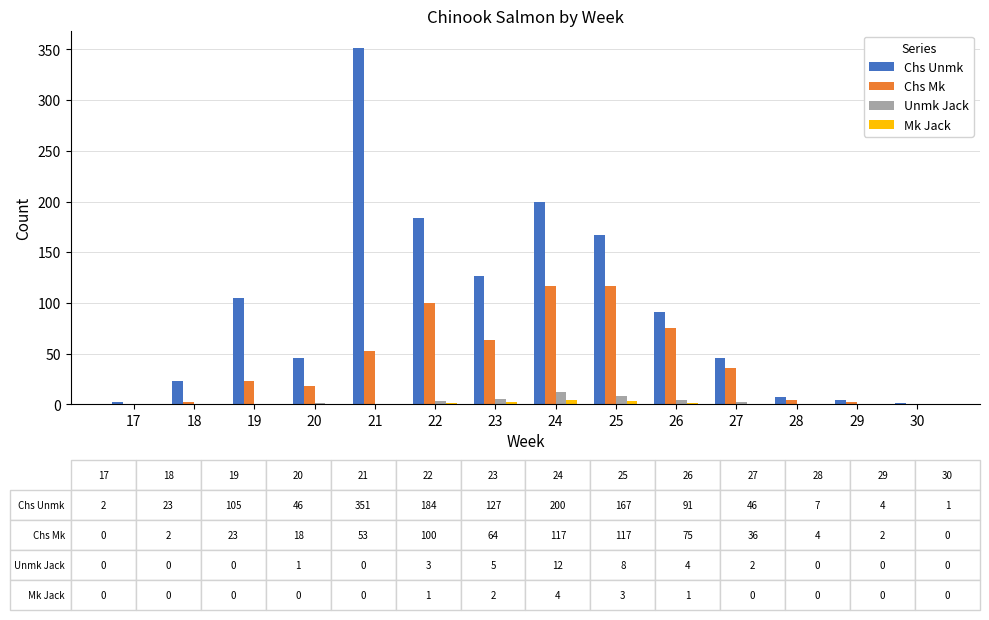

Which series has the largest total across all categories?

Chs Unmk